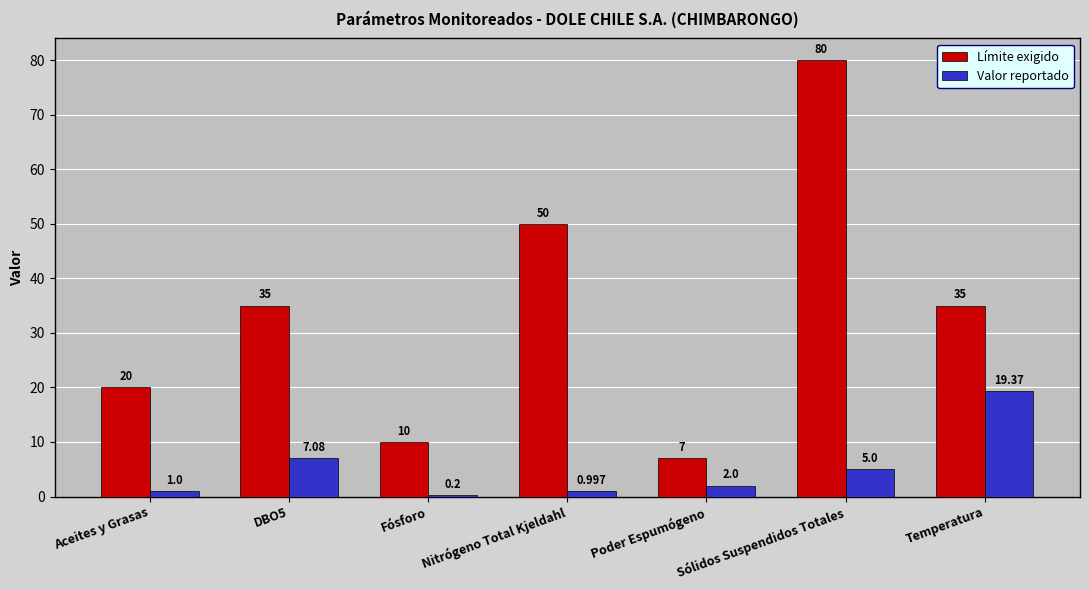

Is it true that Límite exigido equals 29.3 at Sólidos Suspendidos Totales?

False